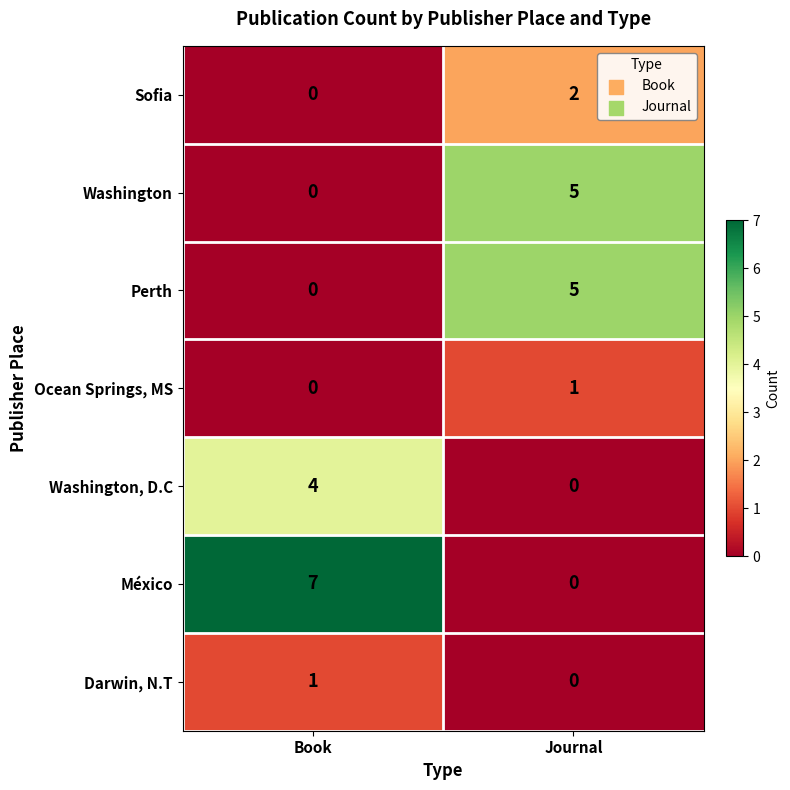

List the labels in order of Darwin, N.T value, largest first.

Book, Journal